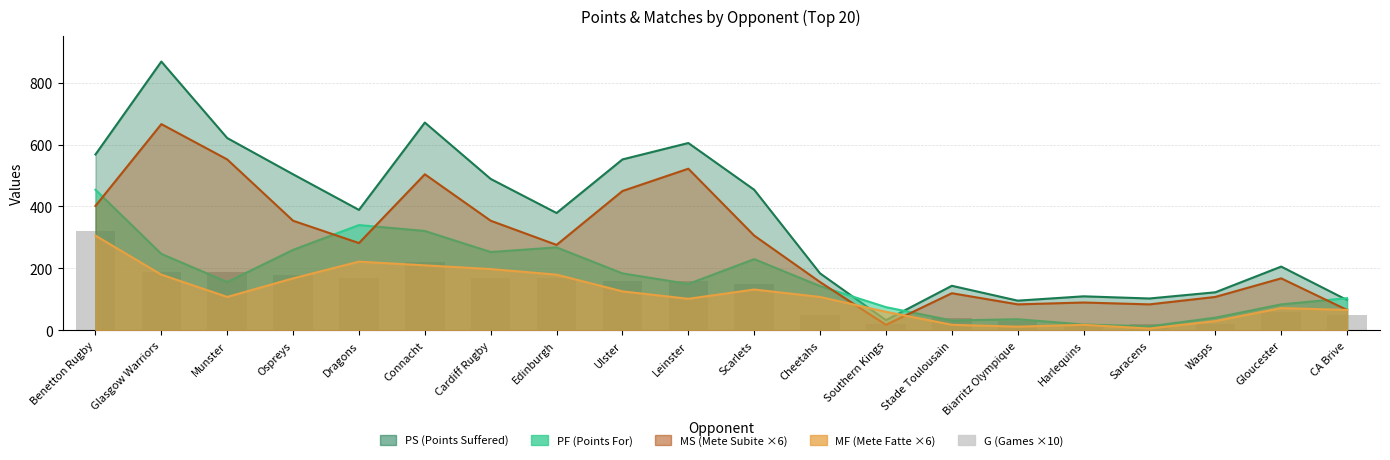

Between Wasps and Harlequins, which is larger?

Wasps